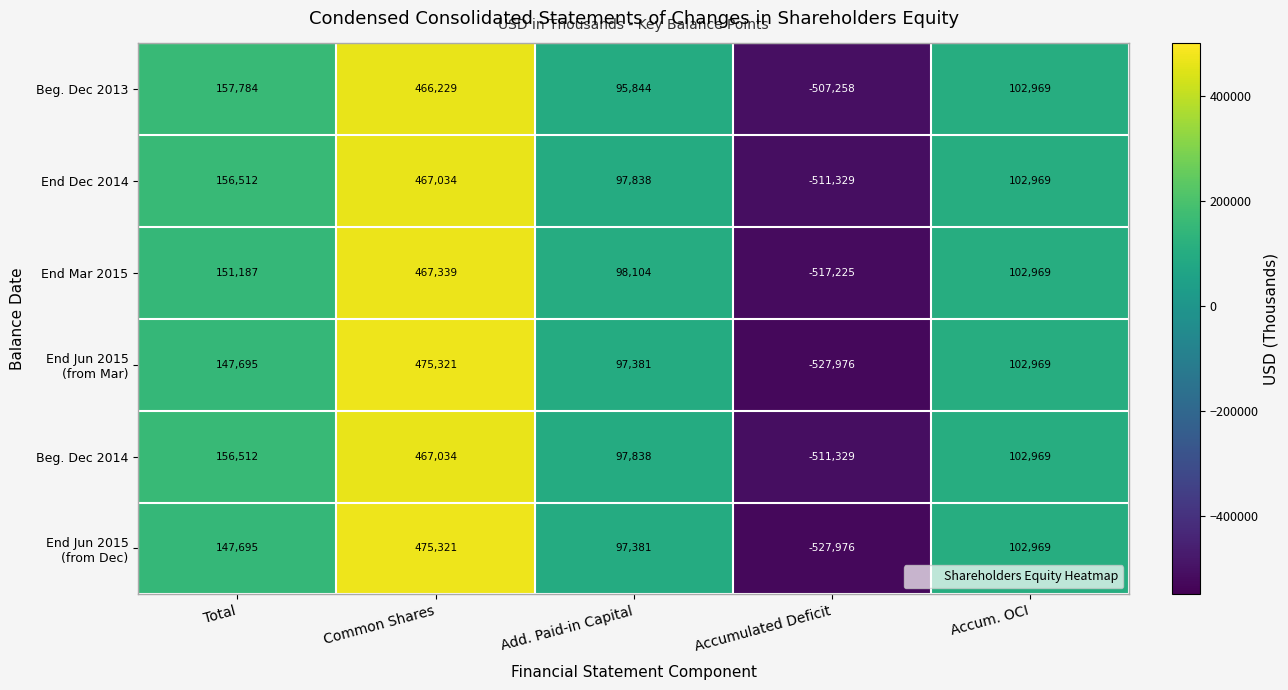

What is the total value across all series at Accumulated Deficit?

-3103093